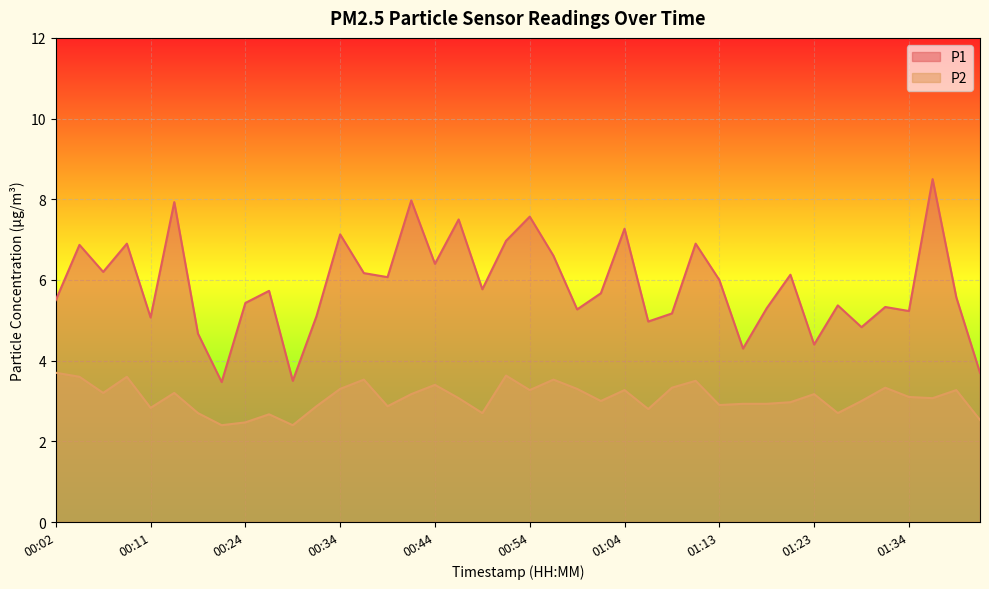

True or false: P1 has a value of 5.3 at 01:31.

True